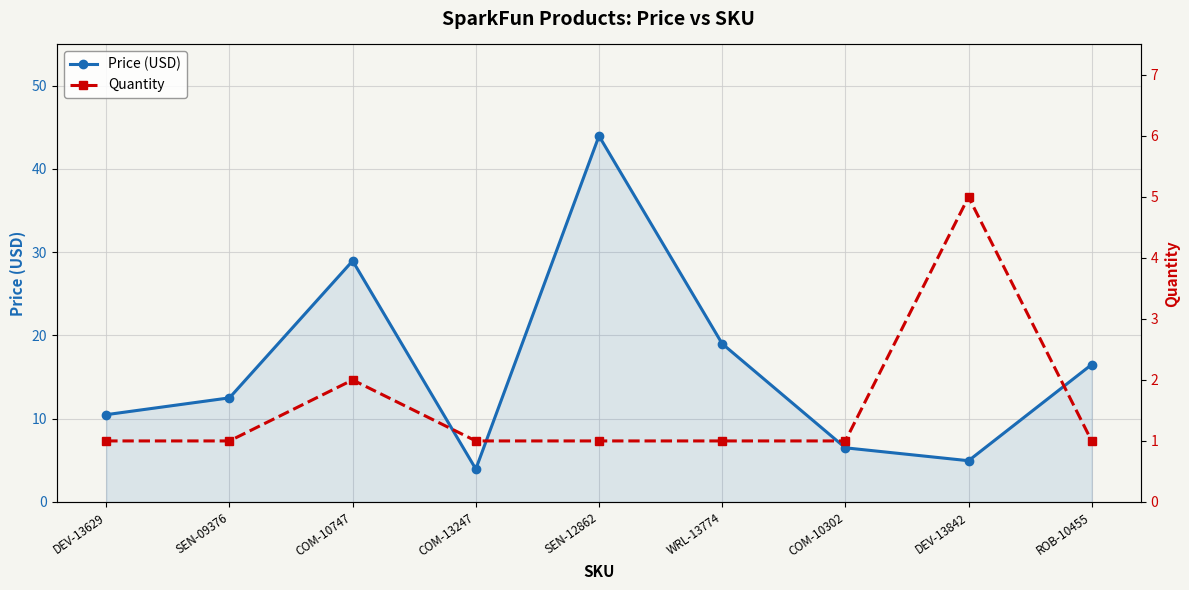

In Quantity, how many points are higher than both neighbors (excluding endpoints)?

2